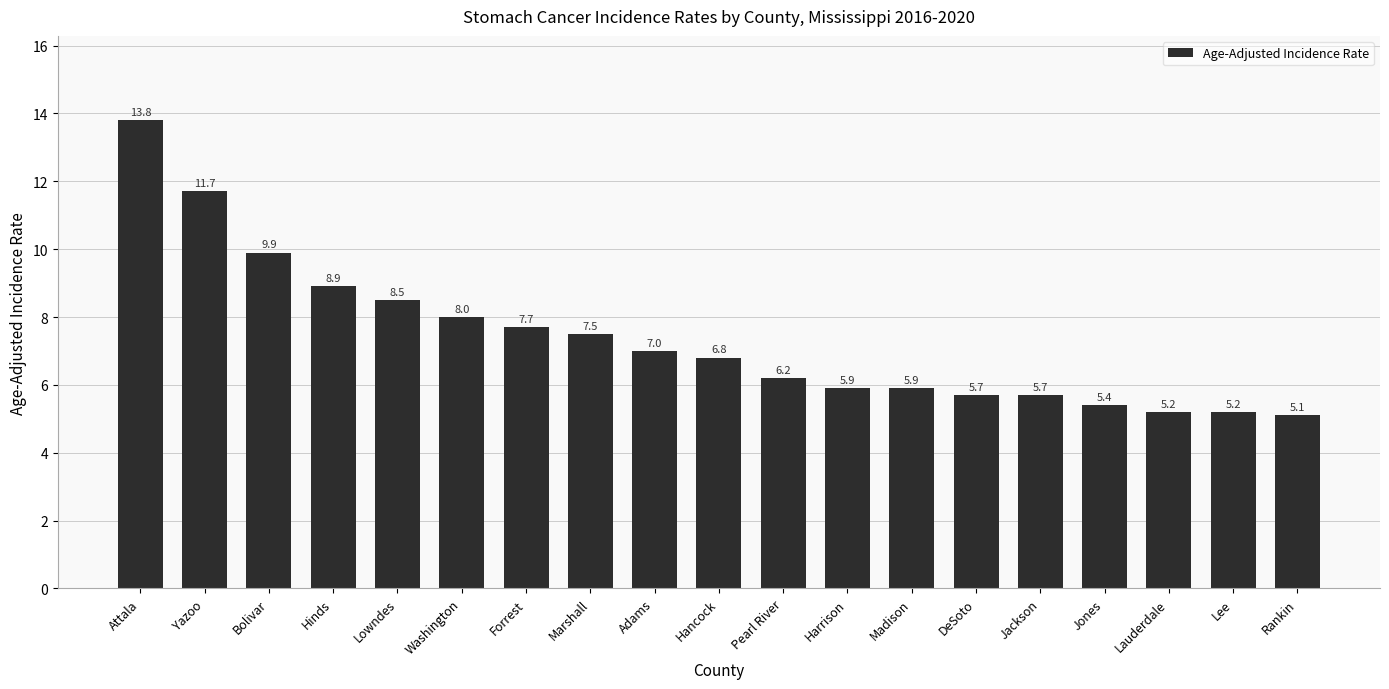

What is the difference between the values at Rankin and Lauderdale?

0.1